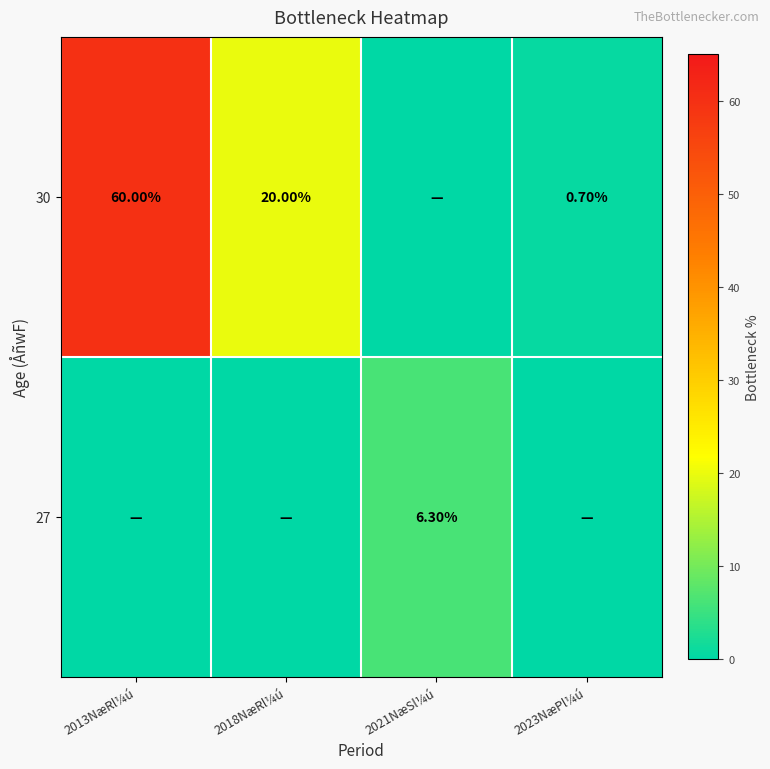

What is the sum of the 30 values at 2023NæPl¼ú and 2018NæRl¼ú?

20.7